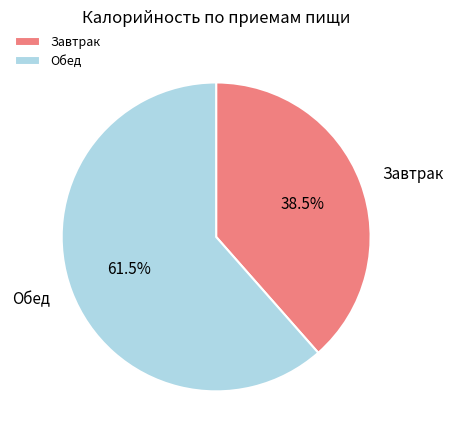

Which category accounts for the majority?

Обед